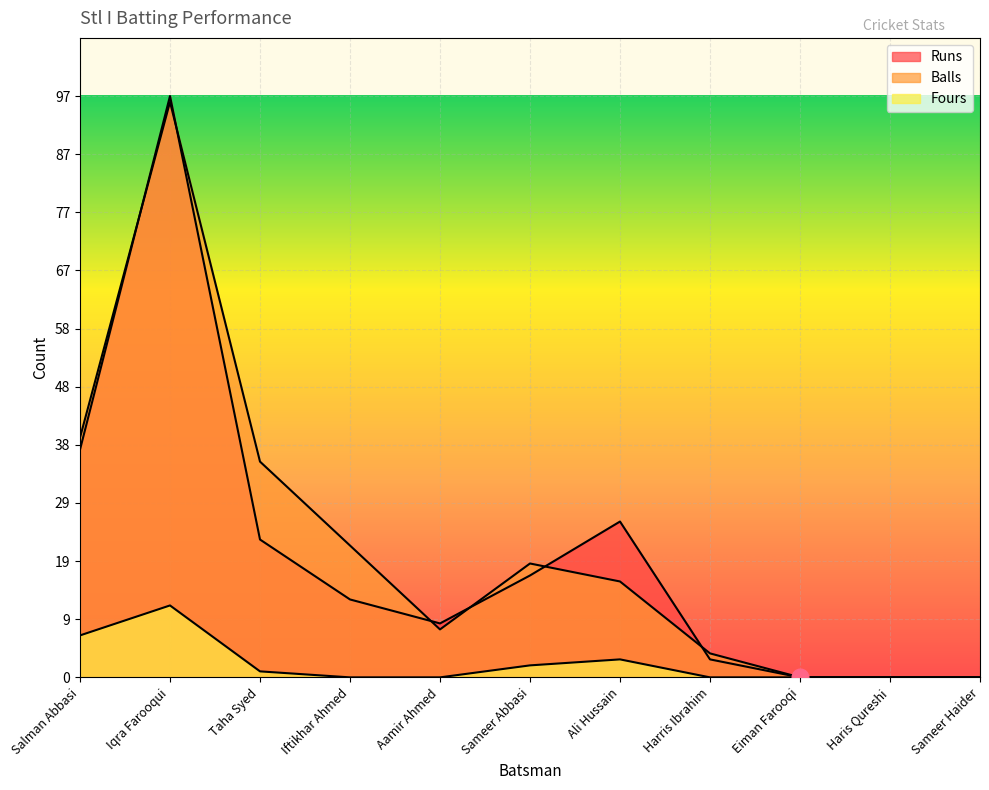

Is it true that Balls equals 4 at Harris Ibrahim?

True